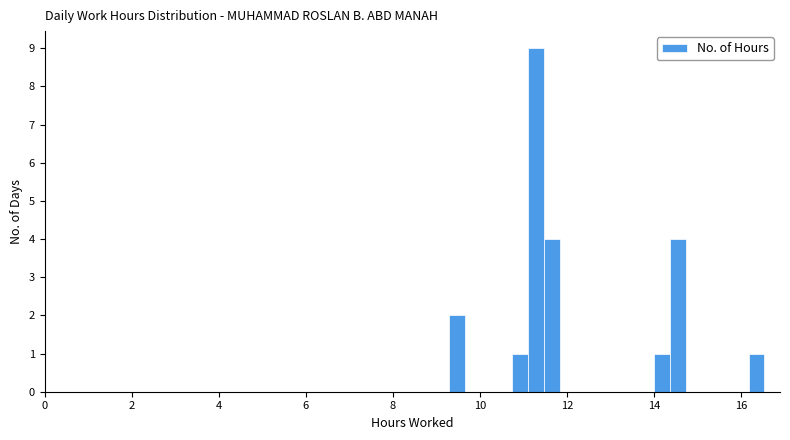

Read against the x-axis, roughly where is the centre of the tallest bar?

11.2